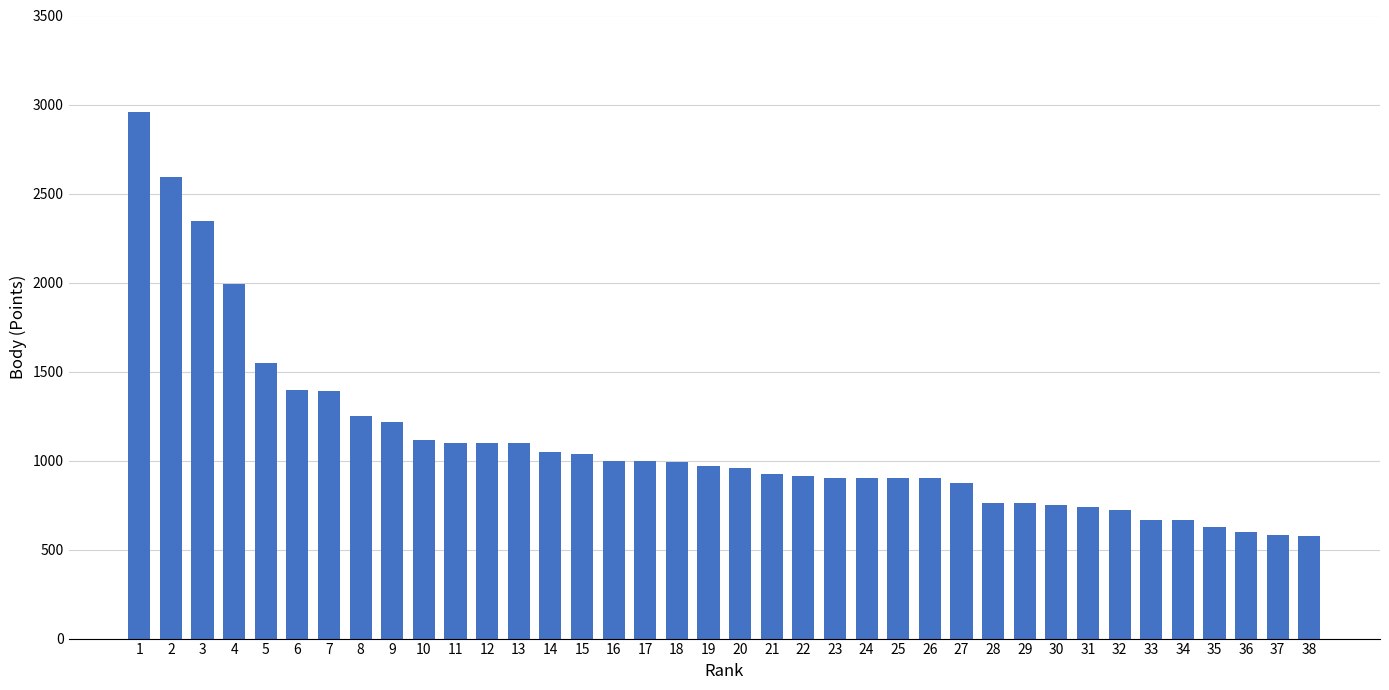

Which has a higher value, 4 or 28?

4